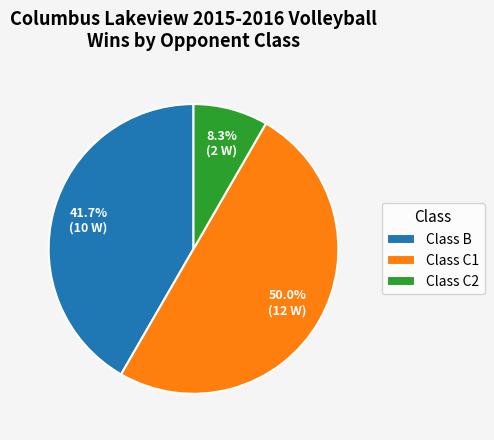

Count the number of slices in the pie.

3